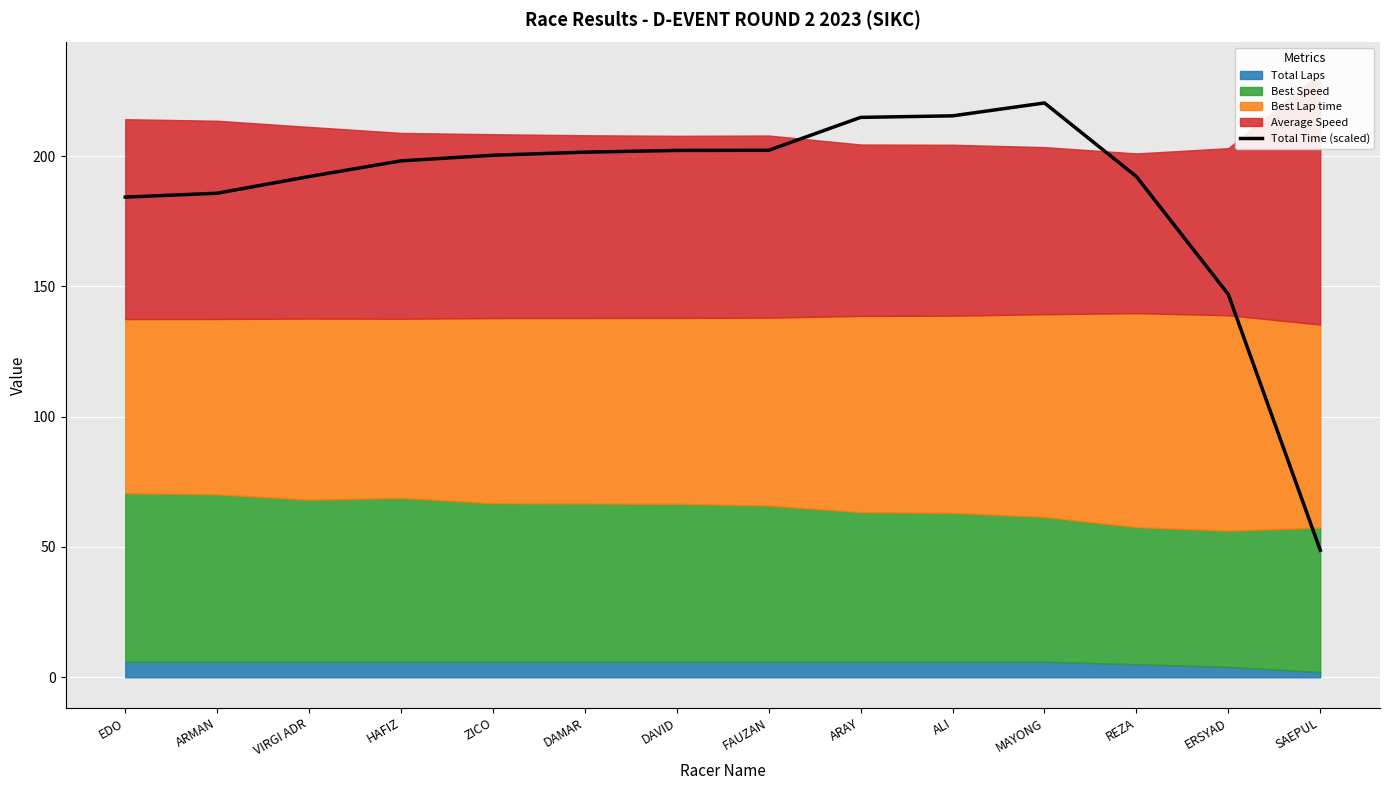

Reading left to right, what are all the values shown in this chart?

184.3	185.8	192.2	198.2	200.3	201.5	202.2	202.2	214.8	215.4	220.4	192.1	146.9	48.8